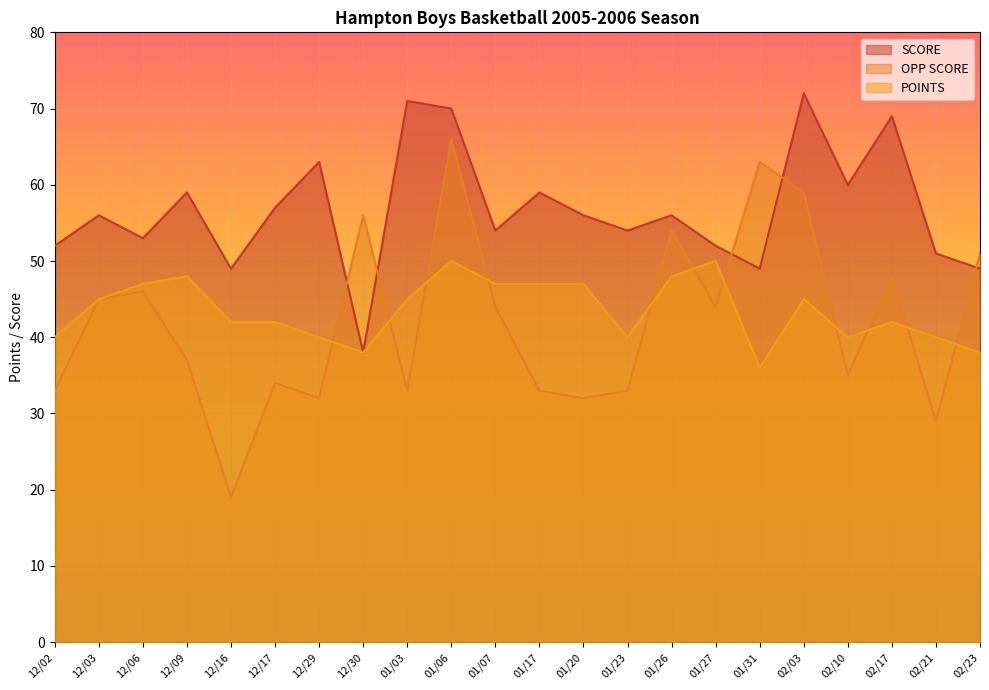

What is the spread (max minus min) of values at 01/27?

8